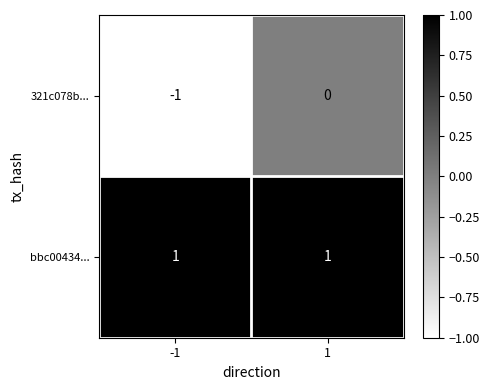

The bbc00434... series shows 2 at -1. True or false?

False